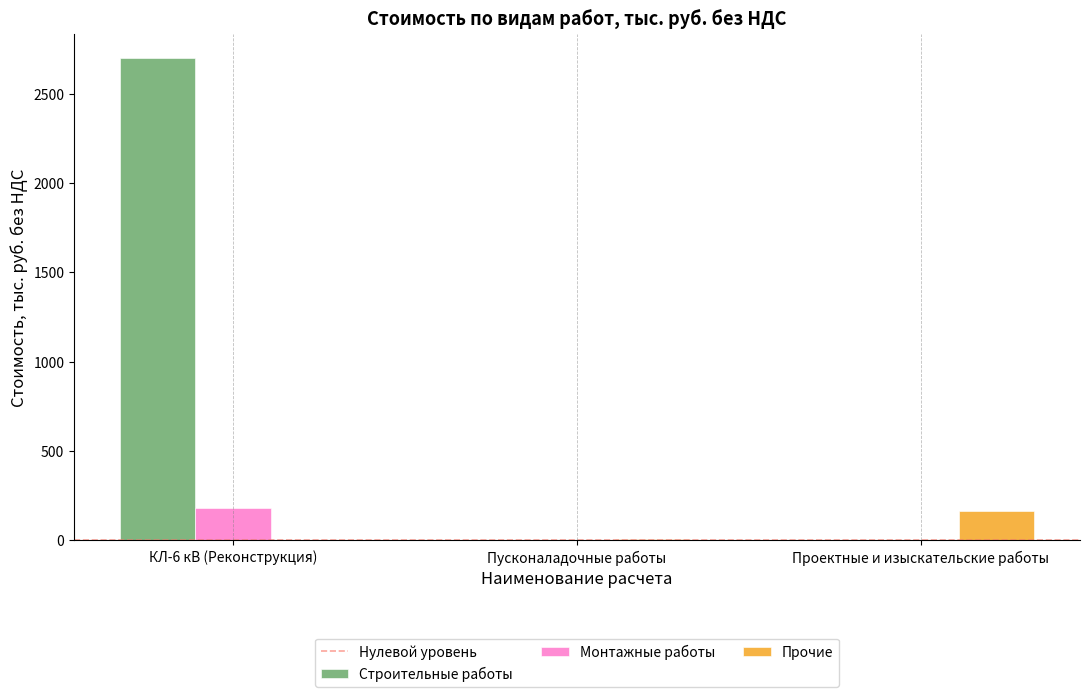

What is the difference between the Строительные работы values at КЛ-6 кВ (Реконструкция) and Проектные и изыскательские работы?

2699.9